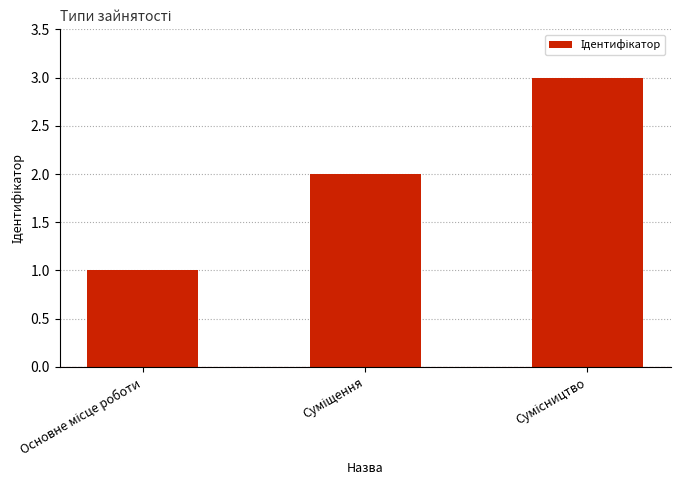

What is the sum of all values?

6